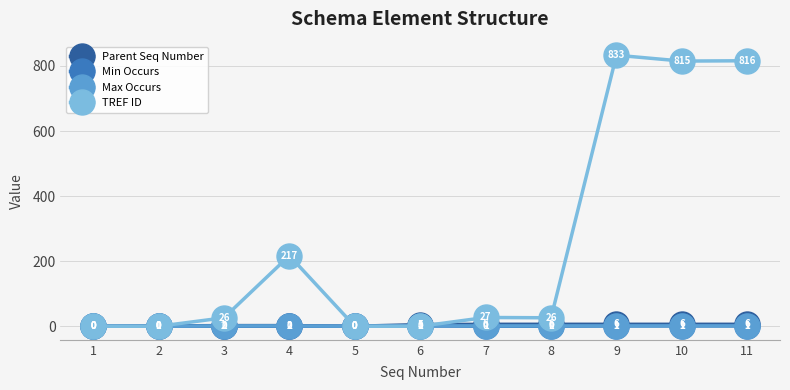

Which series changed the most between 7 and 10?

TREF ID